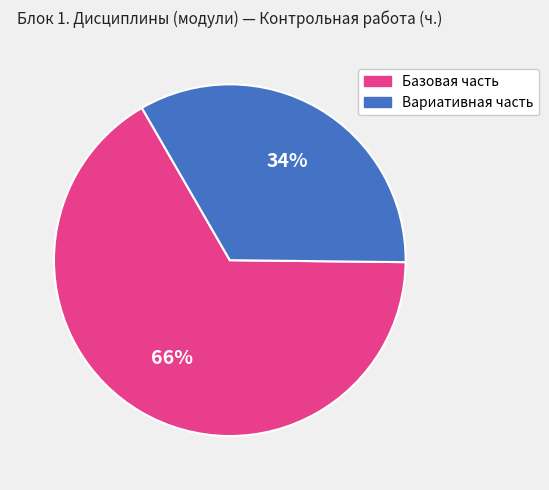

Combined, do Вариативная часть and Базовая часть account for over 50%?

Yes